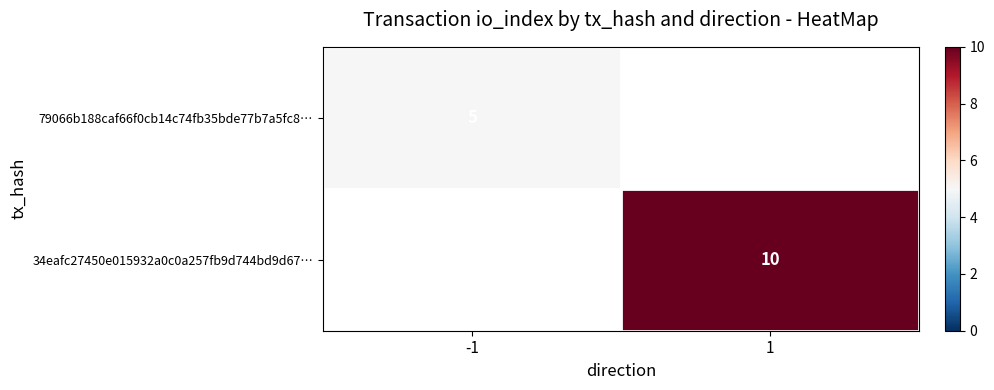

Is the value of 34eafc27450e015932a0c0a257fb9d744bd9d67… at 1 greater than the value of 79066b188caf66f0cb14c74fb35bde77b7a5fc8… at -1?

Yes